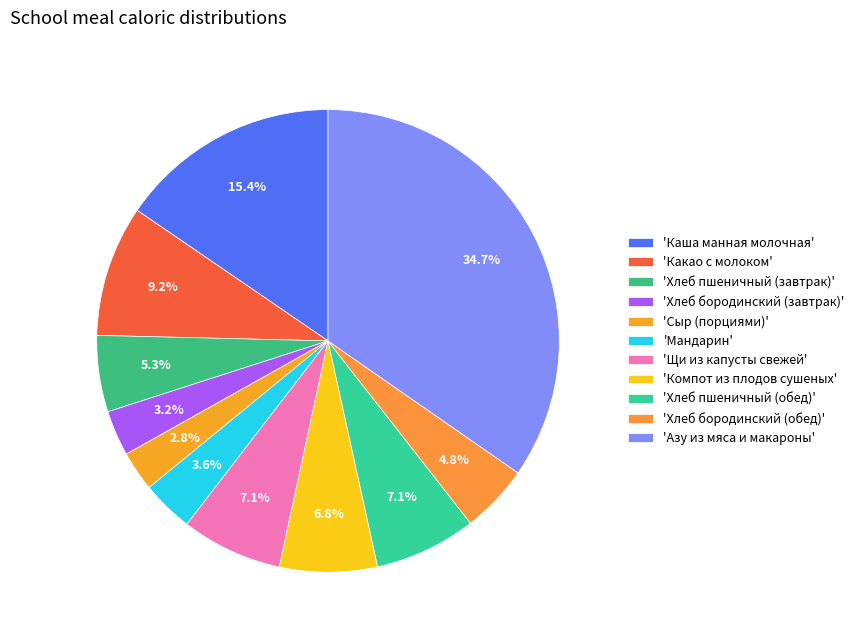

What is the largest slice in the pie chart?

'Азу из мяса и макароны'